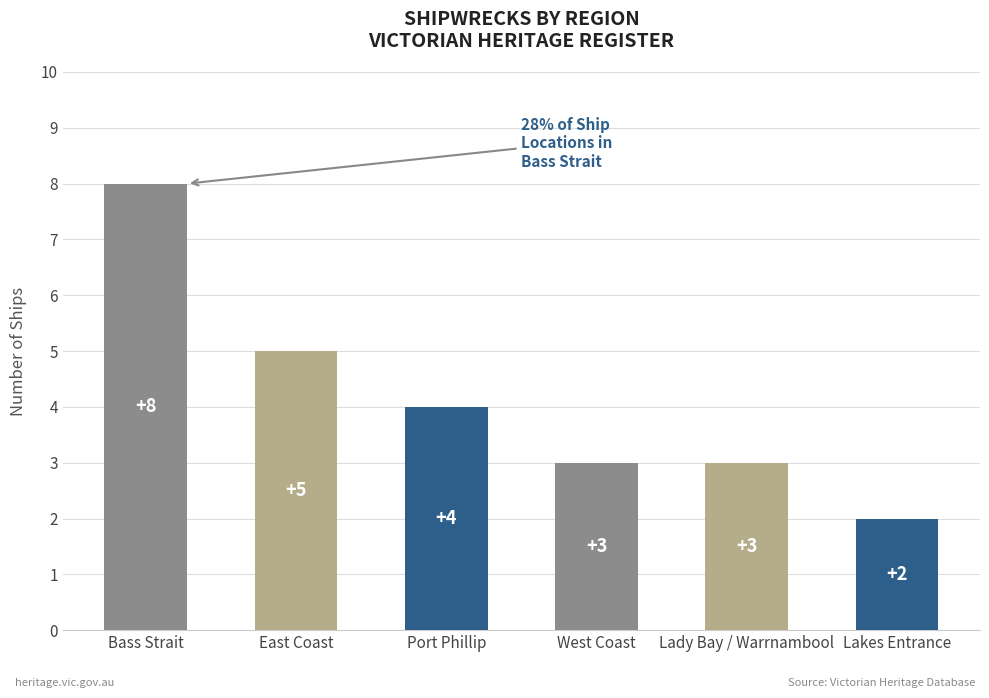

Are the bars grouped side by side (vs. stacked)?

No